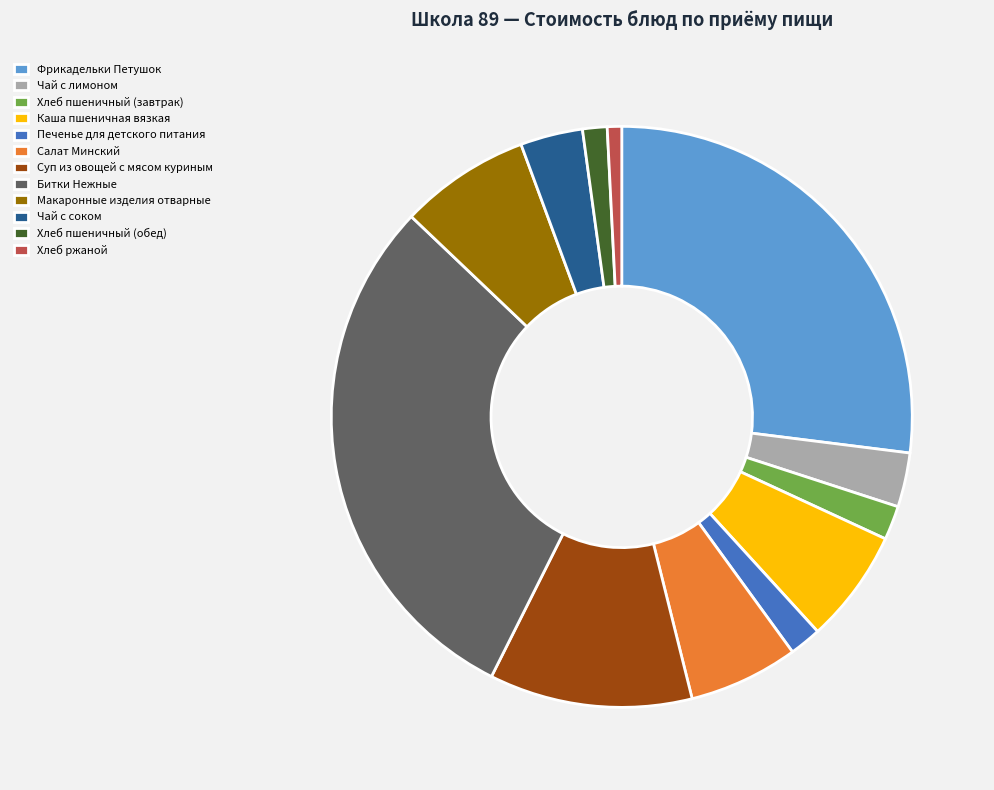

Which category has the biggest portion of the pie?

Битки Нежные